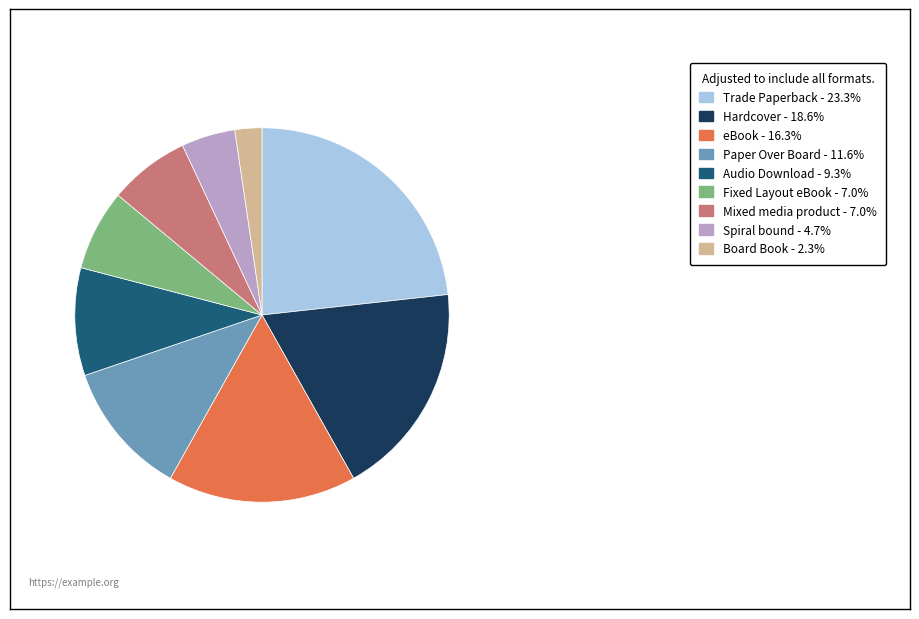

Is the sum of Board Book - 2.3% and Mixed media product - 7.0% greater than half?

No